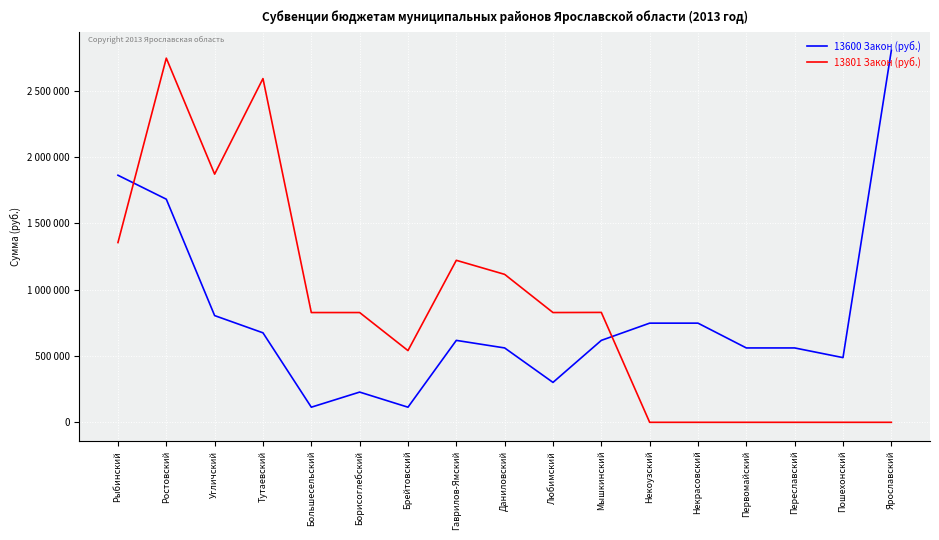

Reading left to right, what are all the values shown in this chart?

13600 Закон (руб.): Рыбинский=1863600	Ростовский=1683000	Угличский=805000	Тутаевский=675000	Большесельский=114000	Борисоглебский=228000	Брейтовский=114000	Гаврилов-Ямский=618000	Даниловский=561000	Любимский=301000	Мышкинский=618000	Некоузский=748000	Некрасовский=748000	Первомайский=561000	Переславский=561000	Пошехонский=488000	Ярославский=2805000
13801 Закон (руб.): Рыбинский=1356000	Ростовский=2747000	Угличский=1872000	Тутаевский=2593000	Большесельский=828000	Борисоглебский=828000	Брейтовский=541000	Гаврилов-Ямский=1222000	Даниловский=1116000	Любимский=828000	Мышкинский=829000	Некоузский=0	Некрасовский=0	Первомайский=0	Переславский=0	Пошехонский=0	Ярославский=0